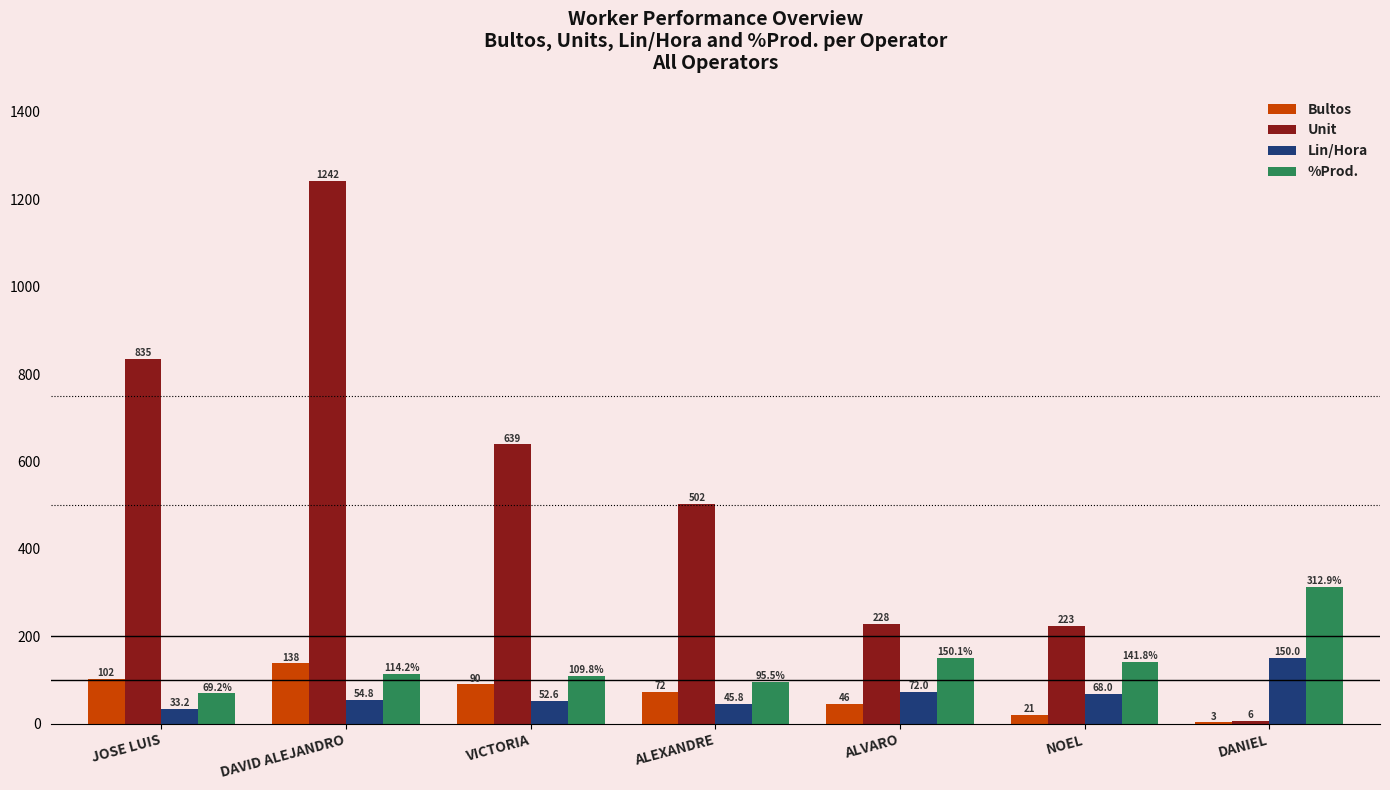

Is the value of Unit at DANIEL greater than the value of %Prod. at DANIEL?

No